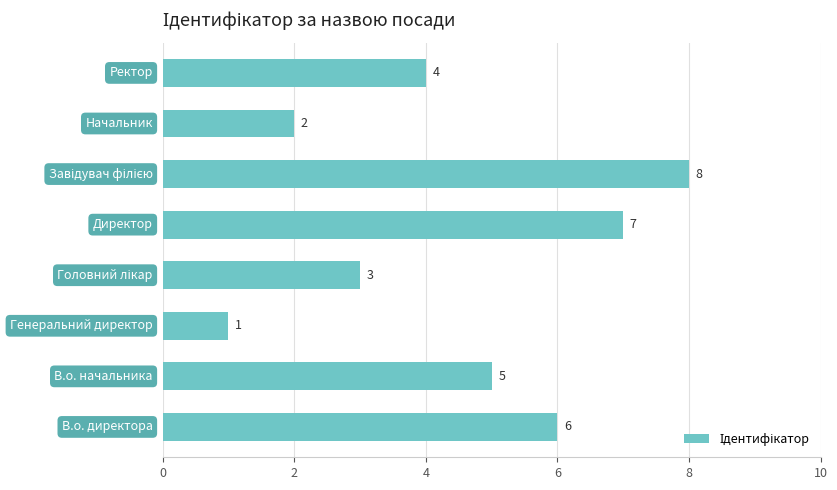

What is the maximum value shown in the chart?

8